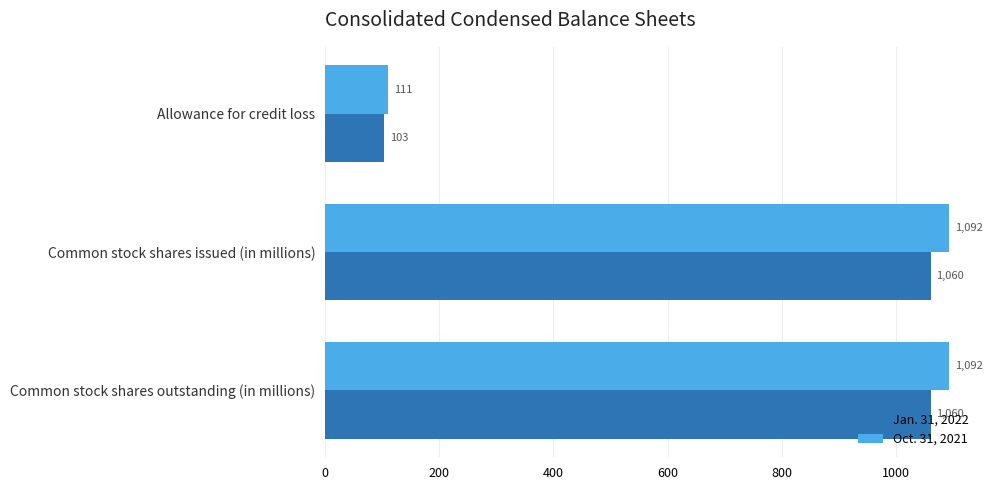

Is it true that Jan. 31, 2022 equals 1060 at Common stock shares issued (in millions)?

True